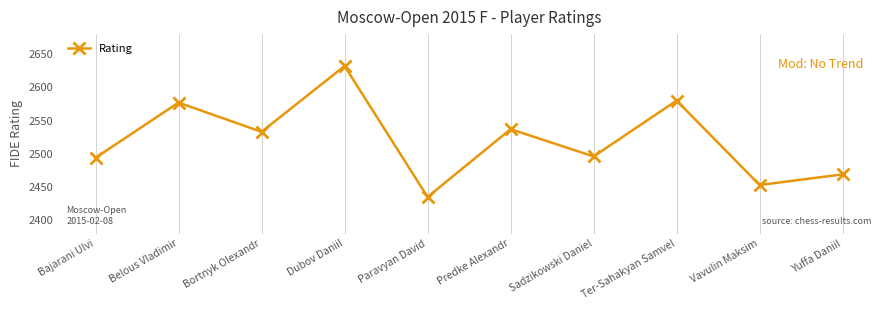

Reading left to right, extract all data points from this chart.

Bajarani Ulvi=2494	Belous Vladimir=2577	Bortnyk Olexandr=2533	Dubov Daniil=2632	Paravyan David=2435	Predke Alexandr=2537	Sadzikowski Daniel=2496	Ter-Sahakyan Samvel=2580	Vavulin Maksim=2453	Yuffa Daniil=2469